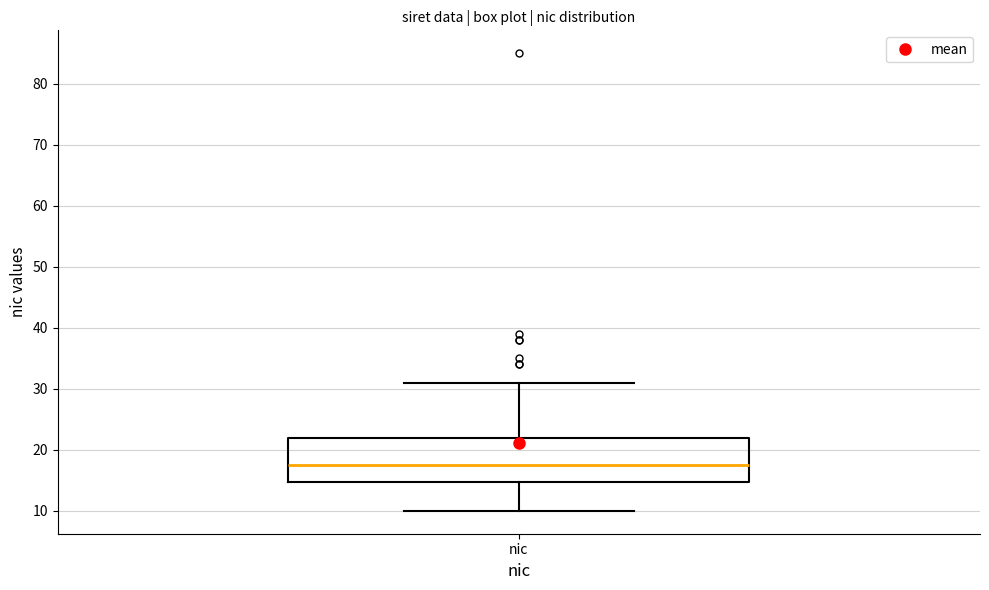

Read this box plot against the y-axis: the position of the median line, the range covered by the box, and the ends of both whiskers. The values are not printed on the chart, so give them approximately, as read against the axis.

median 18, box 15 to 22, whiskers 10 to 31